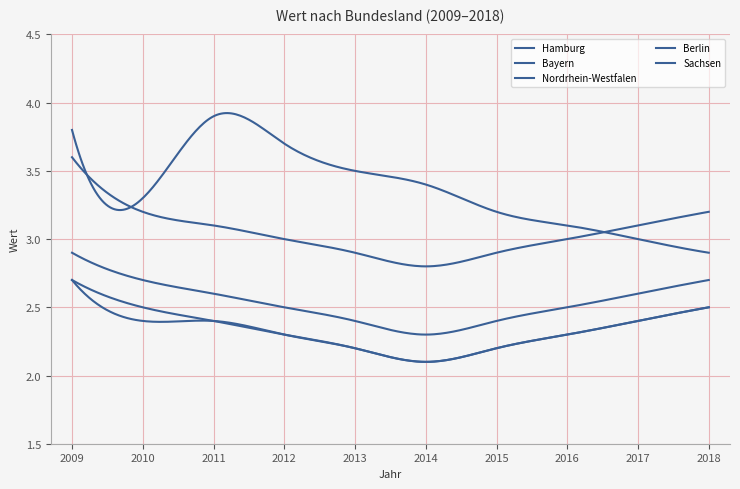

How many lines are shown in the chart?

5